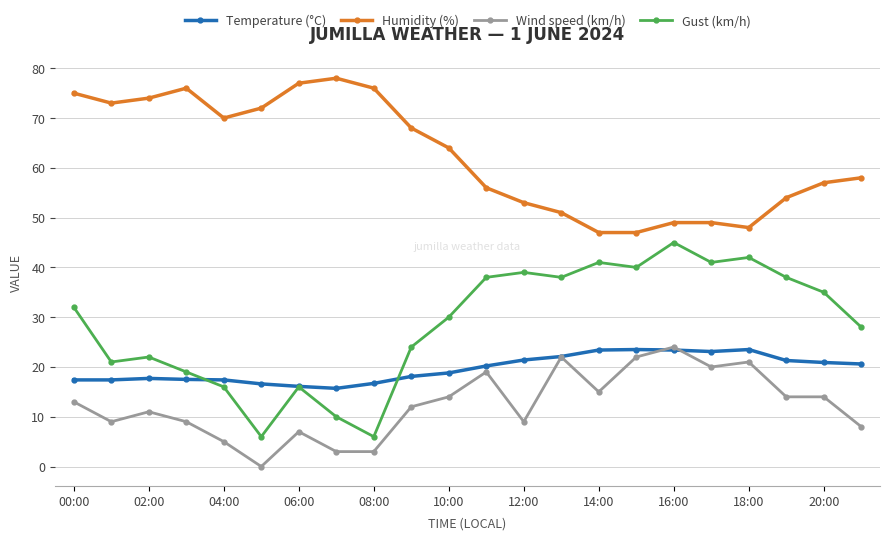

What is the value of the Temperature (°C) point at the 8th from the left?

15.7